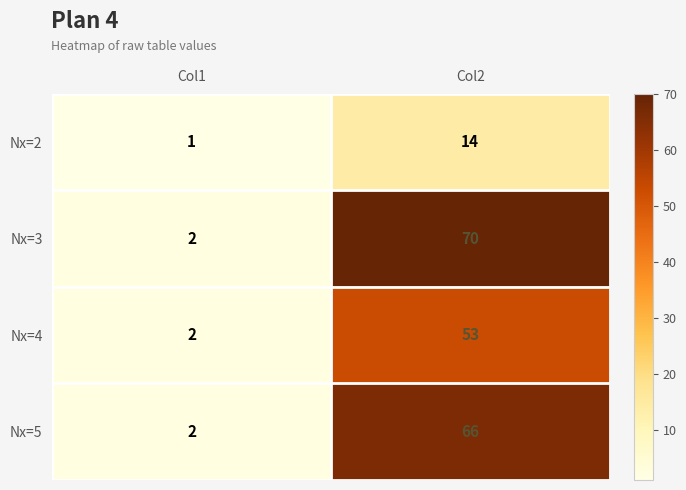

What value does the Nx=5 series have at Col2, to the nearest 10?

70